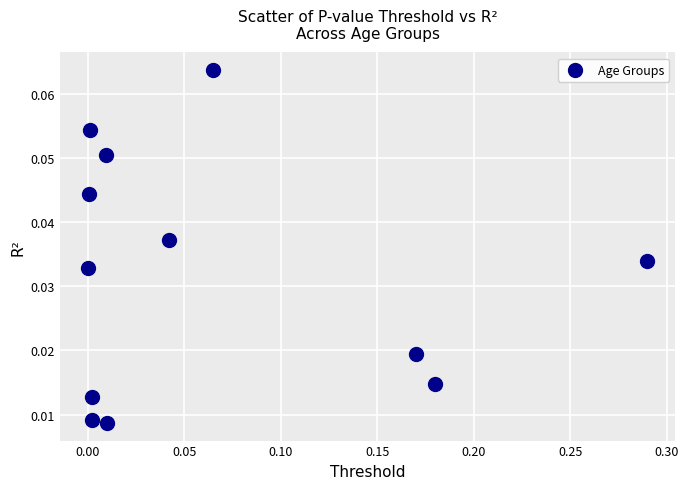

What is the range of X values (max minus min)?

0.3